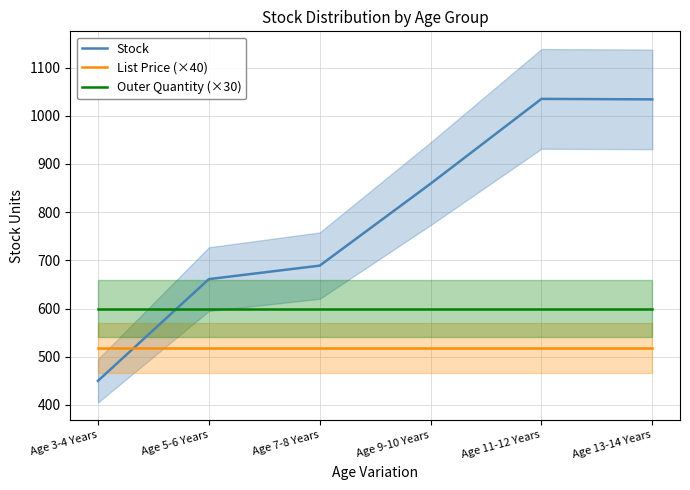

At how many categories does at least one series exceed 536?

6